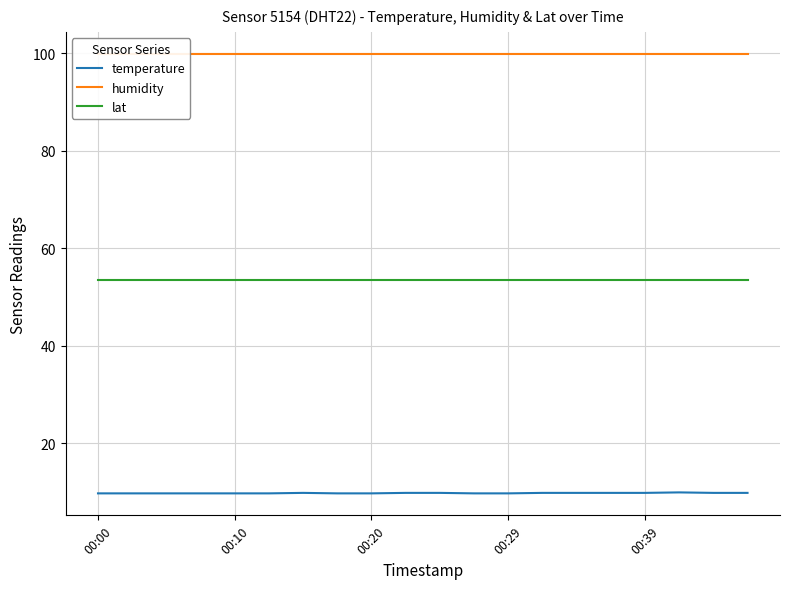

True or false: lat and temperature intersect in this chart.

False